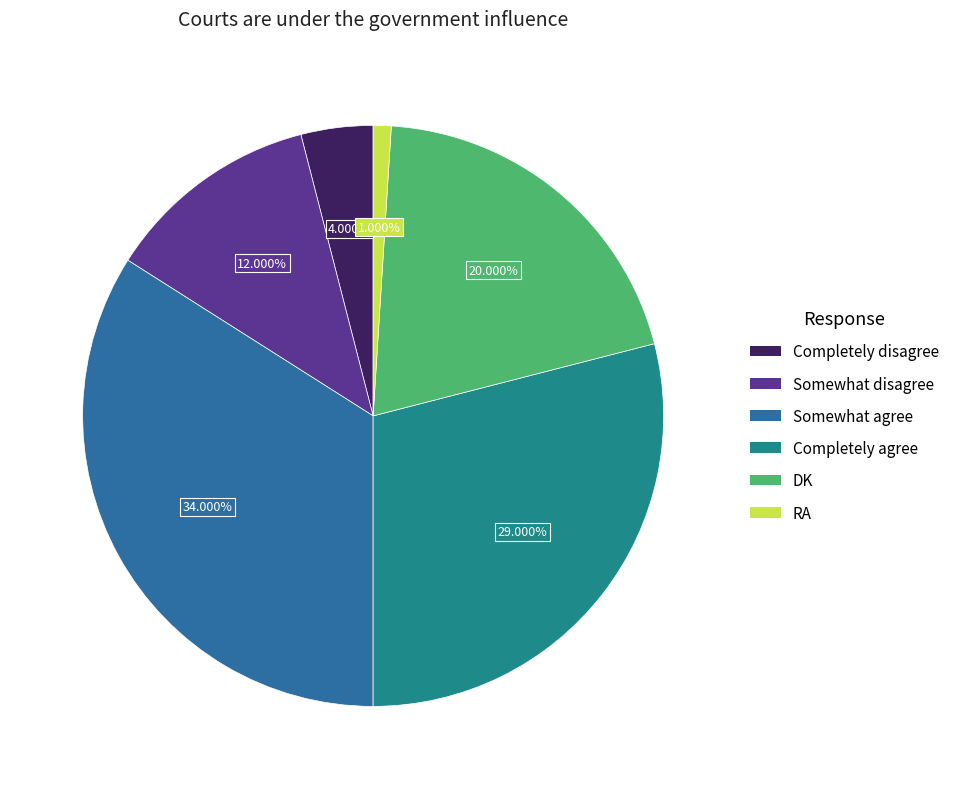

Is the sum of RA and Completely agree greater than half?

No